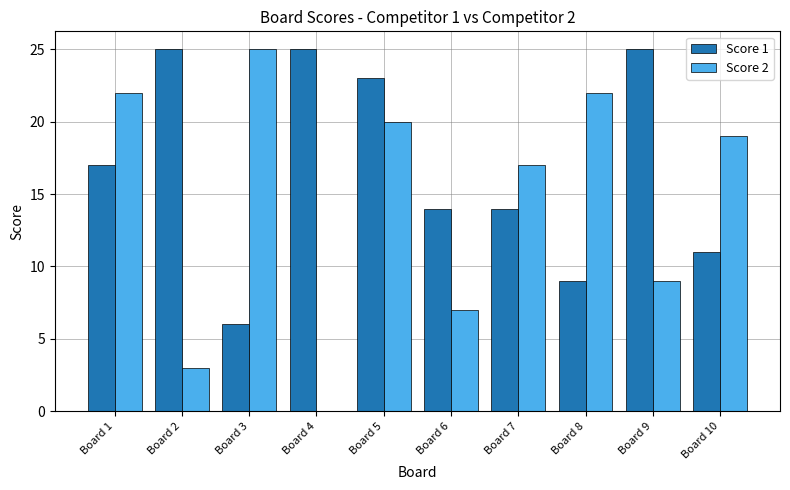

What is the maximum value for Score 2?

25